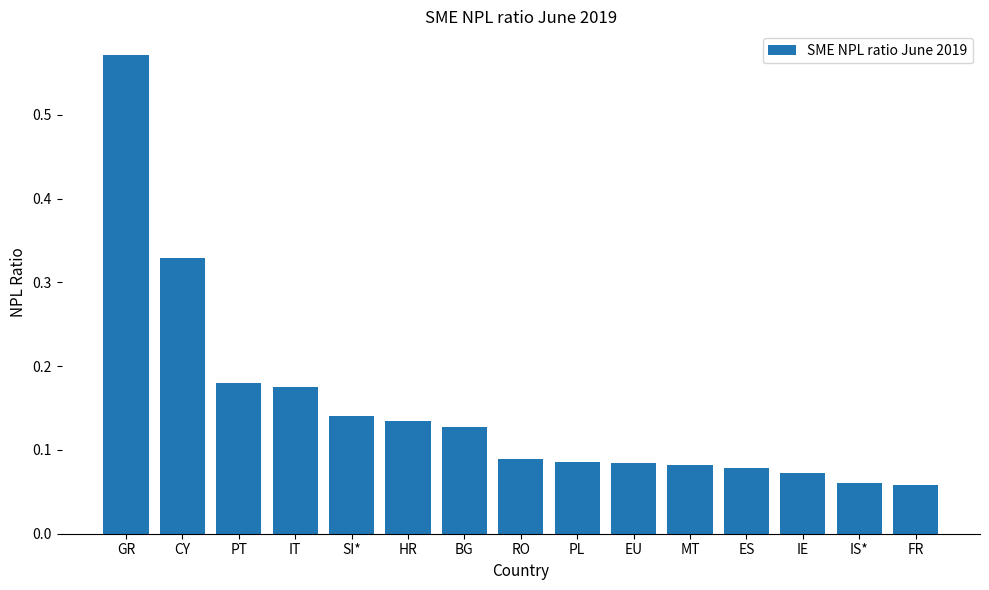

What is the change in value from SI* to MT?

-0.1